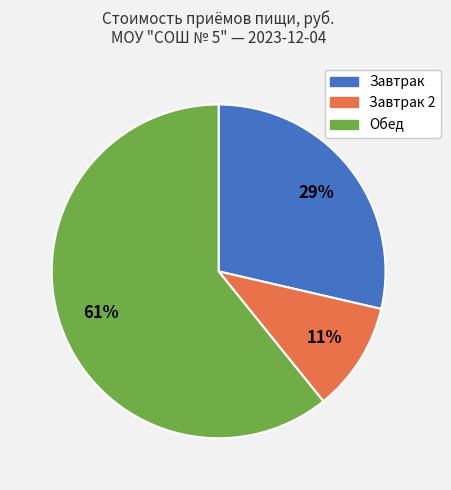

To the nearest percent, what is the difference between the largest and smallest slice percentages?

50%